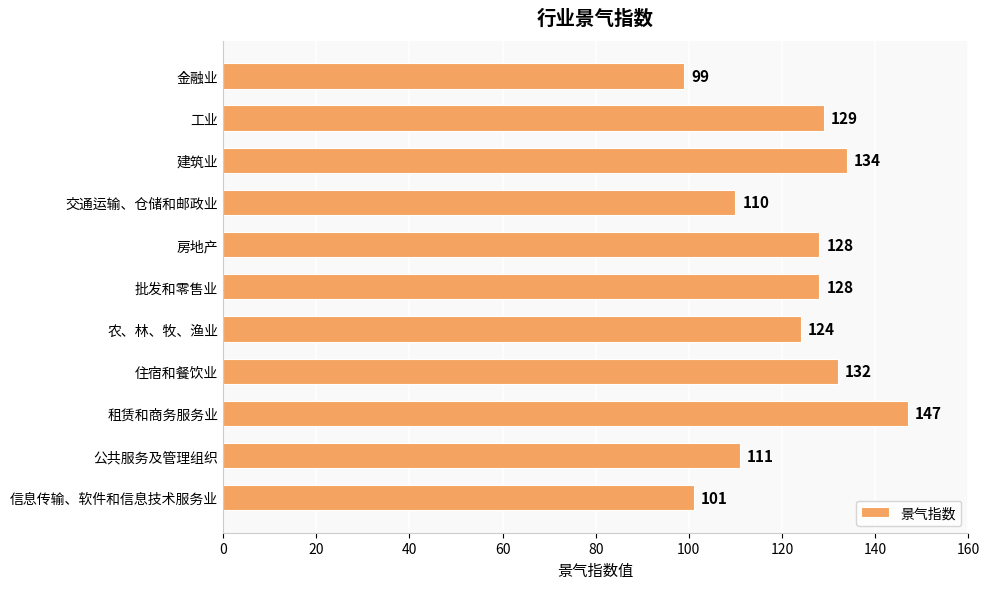

Reading bottom to top, what are all the values shown in this chart?

101	111	147	132	124	128	128	110	134	129	99